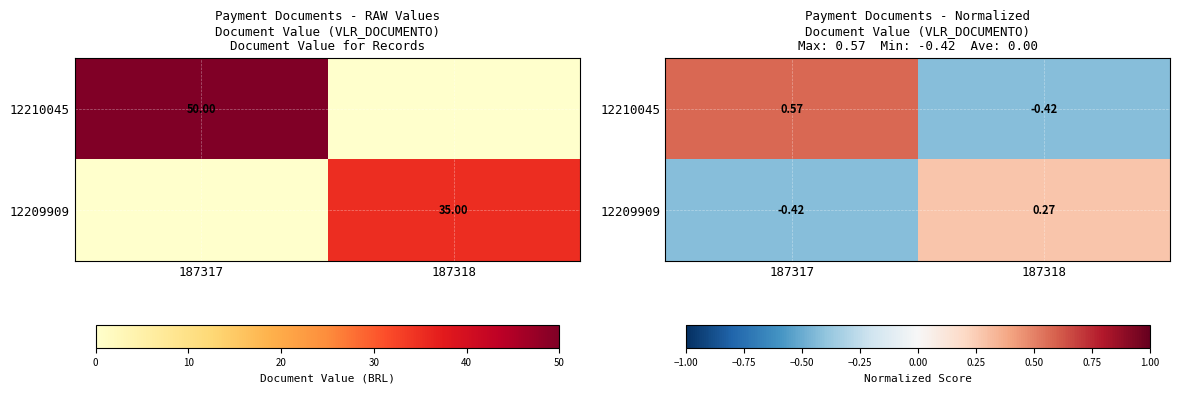

List the labels in order of 12210045 value, smallest first.

187318, 187317